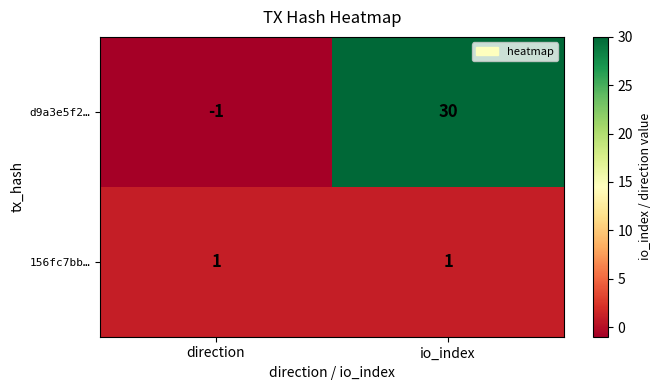

True or false: 156fc7bb… has a value of 1 at direction.

True